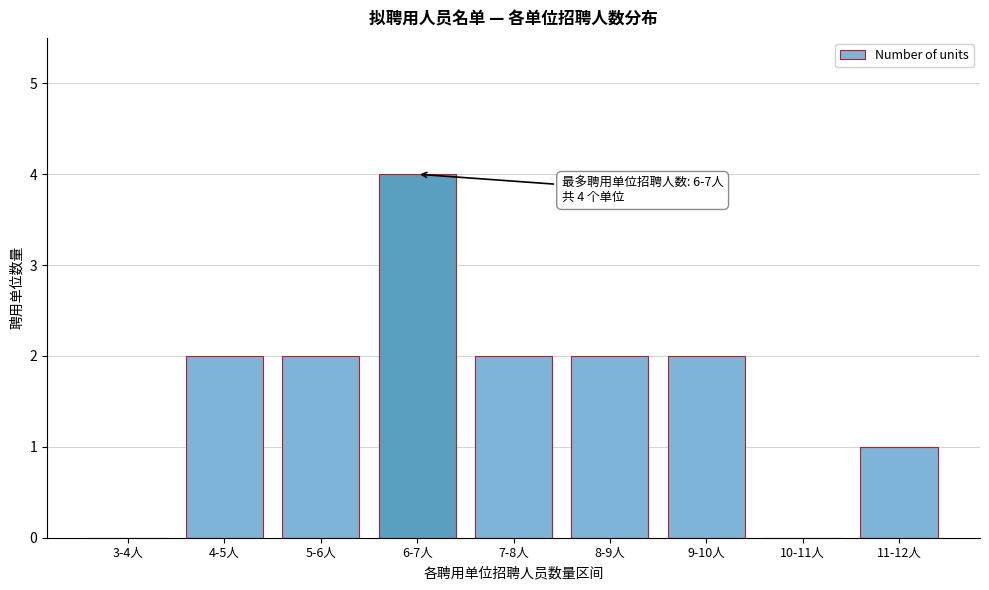

Reading right to left, extract all data points from this chart.

11-12人=1	10-11人=0	9-10人=2	8-9人=2	7-8人=2	6-7人=4	5-6人=2	4-5人=2	3-4人=0